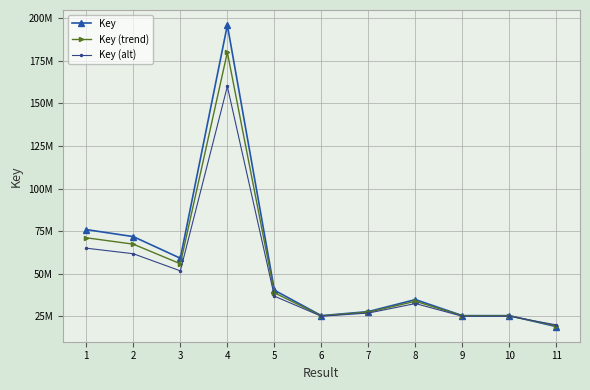

What is the difference between the Key values at 10 and 7?

2388030.7